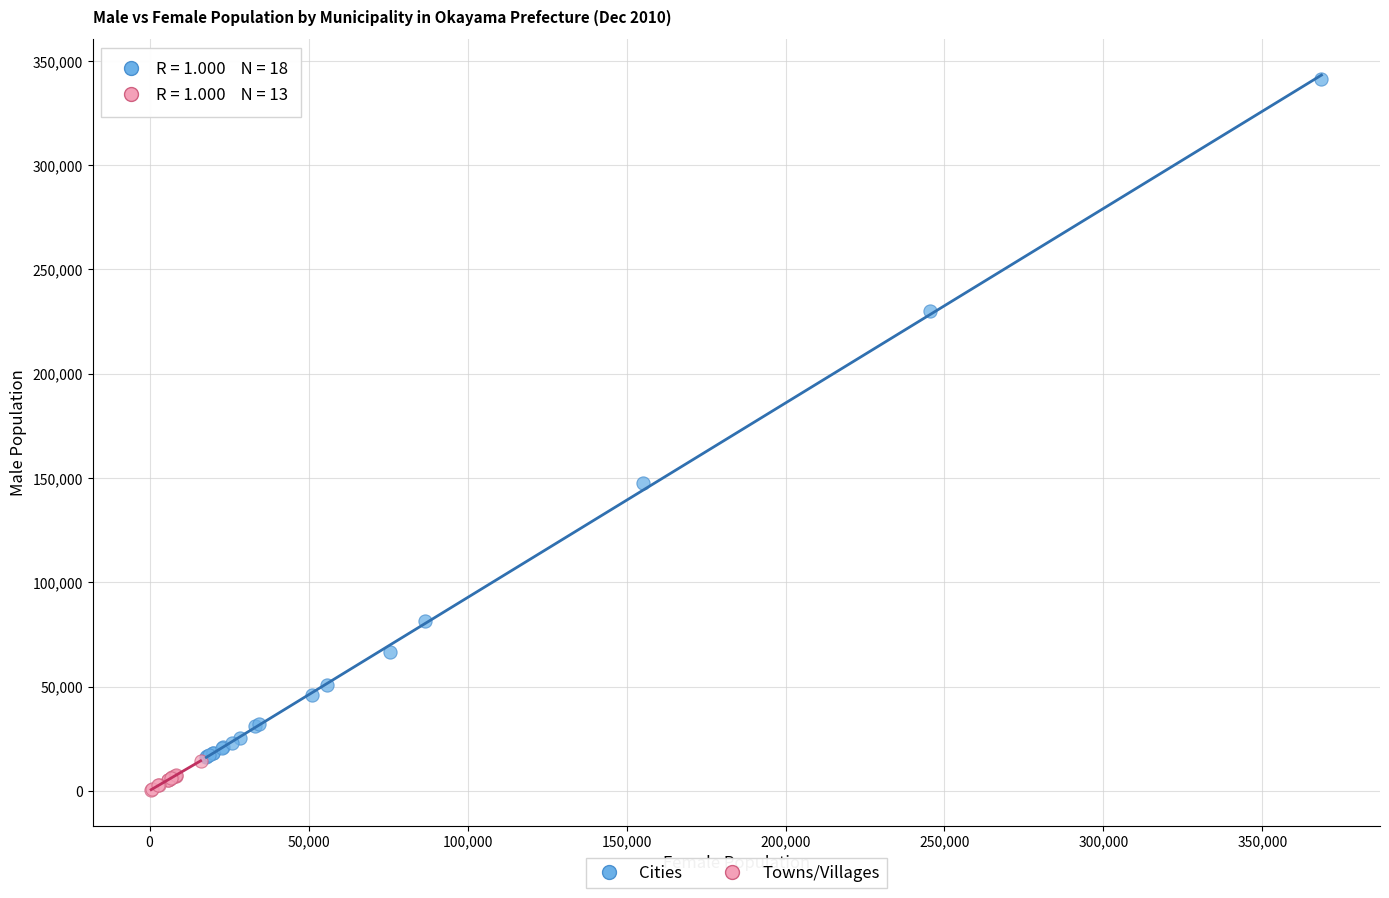

Which series contains the lowest Y value?

Towns/Villages